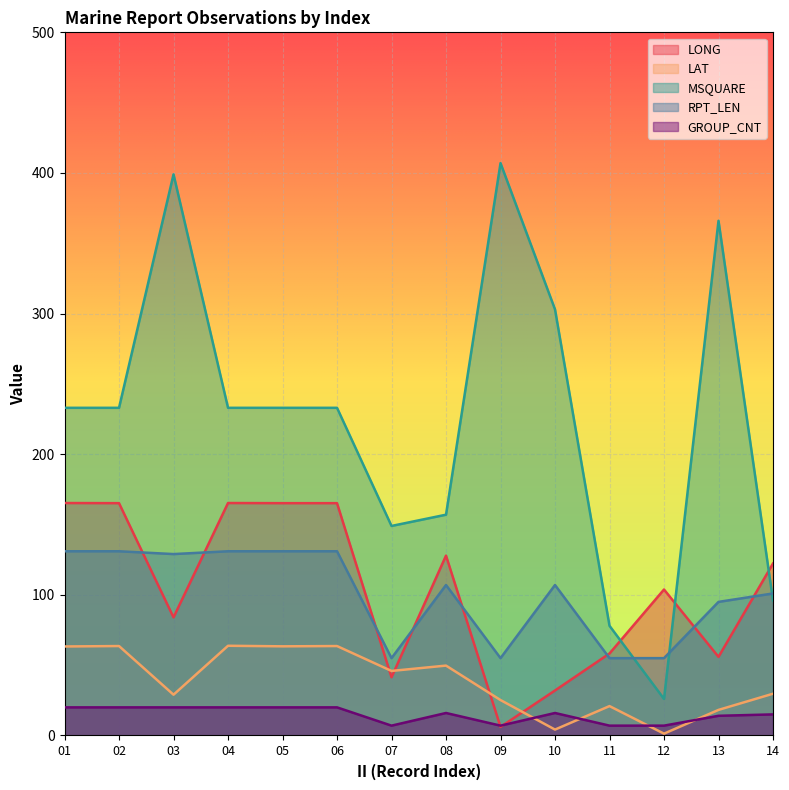

What is the minimum value shown in the chart?

1.3